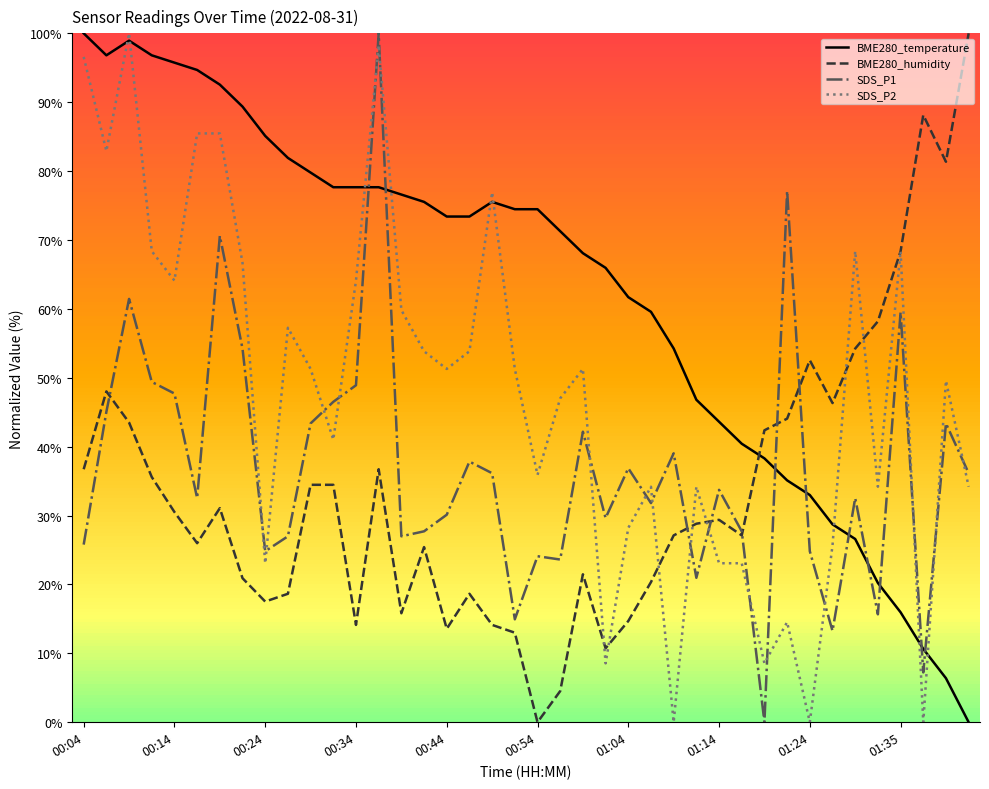

Reading left to right, what are all the values shown in this chart?

BME280_temperature: 100.0	96.8	98.9	96.8	95.7	94.7	92.6	89.4	85.1	81.9	79.8	77.7	77.7	77.7	76.6	75.5	73.4	73.4	75.5	74.5	74.5	71.3	68.1	66.0	61.7	59.6	54.3	46.8	43.6	40.4	38.3	35.1	33.0	28.7	26.6	20.2	16.0	10.6	6.4	0.0
BME280_humidity: 36.7	48.0	43.5	35.6	30.5	26.0	31.1	20.9	17.5	18.6	34.5	34.5	14.1	36.7	15.8	25.4	13.6	18.6	14.1	13.0	0.0	4.5	21.5	10.7	14.7	20.3	27.1	28.8	29.4	27.1	42.4	44.1	52.5	46.3	54.2	58.2	68.4	88.1	81.4	100.0
SDS_P1: 25.8	45.1	61.4	49.4	47.7	32.5	70.6	54.2	24.8	27.0	43.4	46.5	48.9	100.0	27.0	27.7	30.1	37.8	36.1	14.9	24.1	23.6	42.2	29.6	36.9	31.8	39.0	21.0	33.7	27.7	0.0	77.1	24.8	13.3	32.5	15.7	59.5	7.2	43.4	36.1
SDS_P2: 96.6	82.9	100.0	68.4	64.1	85.5	85.5	66.7	23.1	57.3	51.3	41.0	64.1	98.3	59.8	53.8	51.3	53.8	76.9	51.3	35.9	47.0	51.3	8.5	28.2	34.2	0.0	34.2	23.1	23.1	8.5	14.5	0.0	25.6	68.4	34.2	68.4	0.0	49.6	34.2